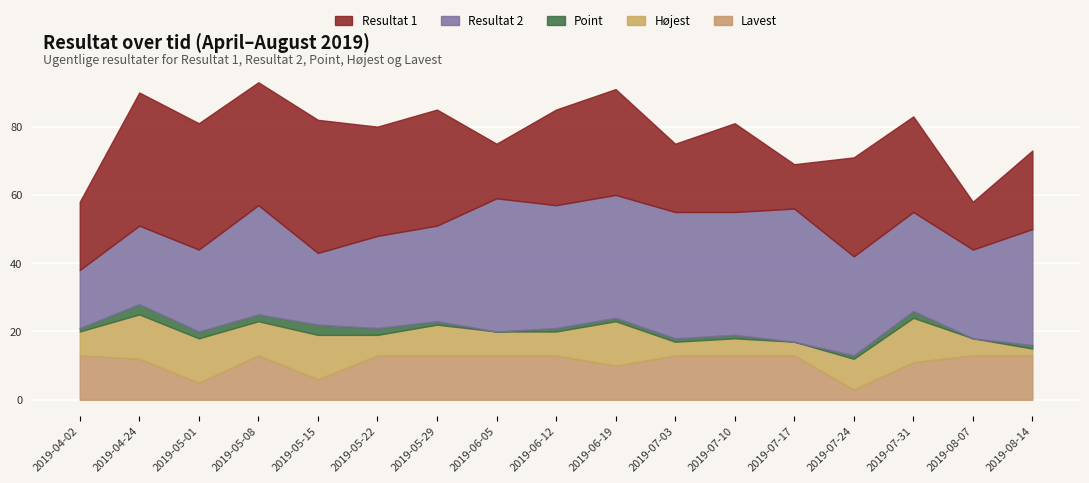

Count the number of categories in the chart.

17